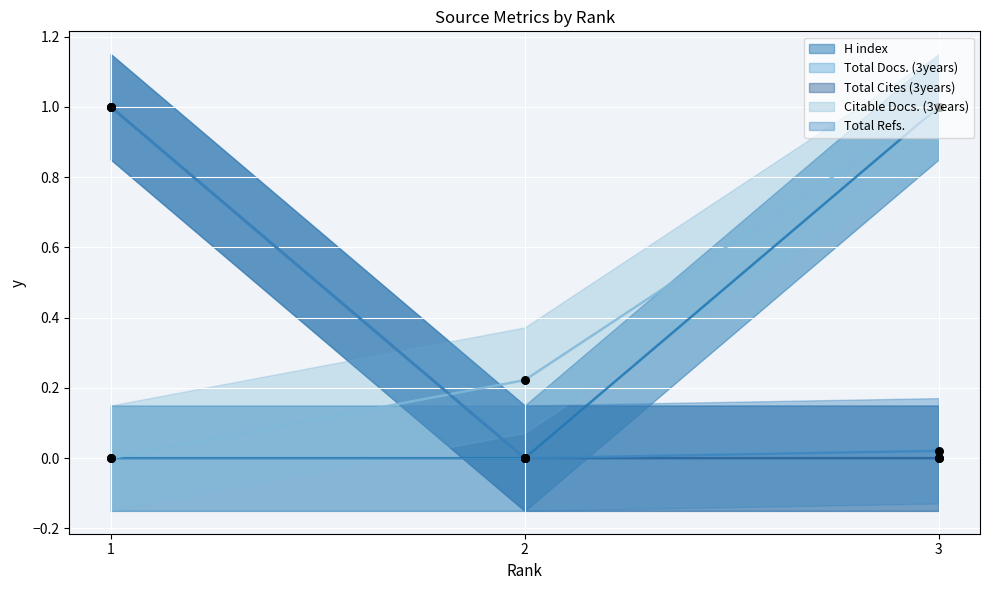

At how many categories does at least one series exceed 0?

3